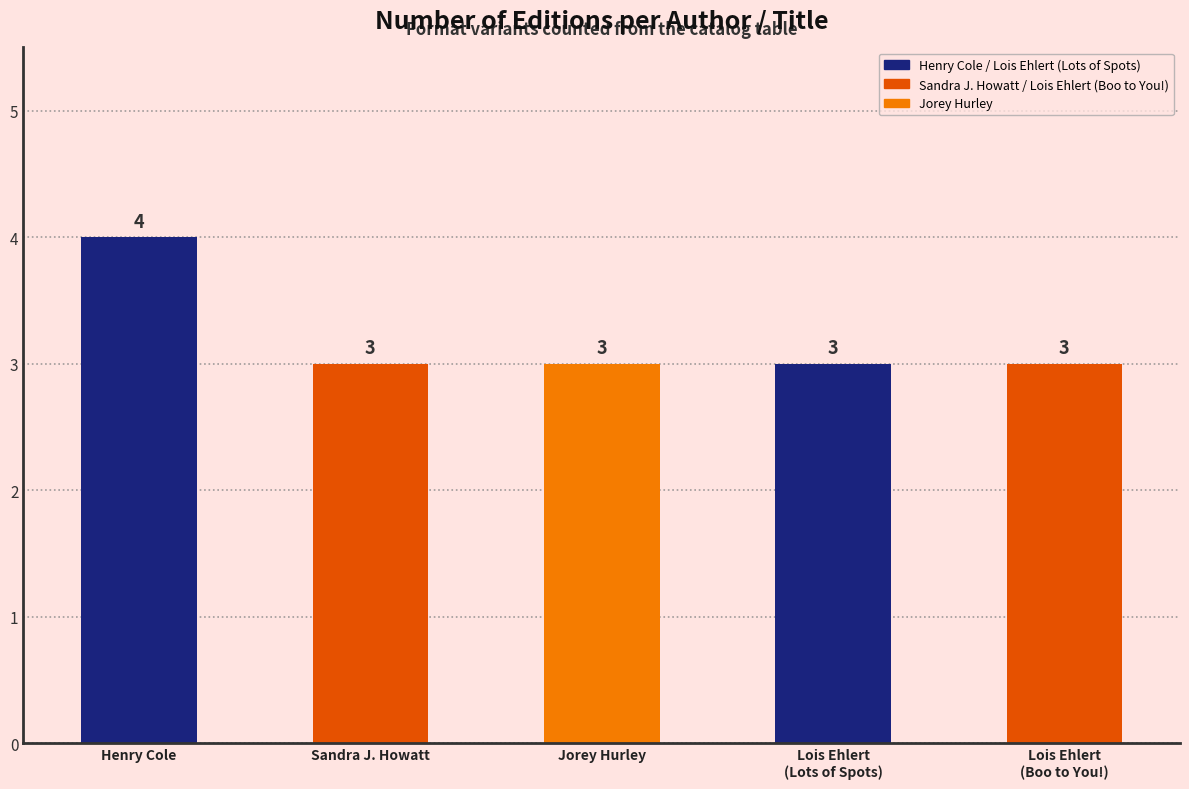

Reading left to right, what are all the values shown in this chart?

Henry Cole=4	Sandra J. Howatt=3	Jorey Hurley=3	Lois Ehlert (Lots of Spots)=3	Lois Ehlert (Boo to You!)=3